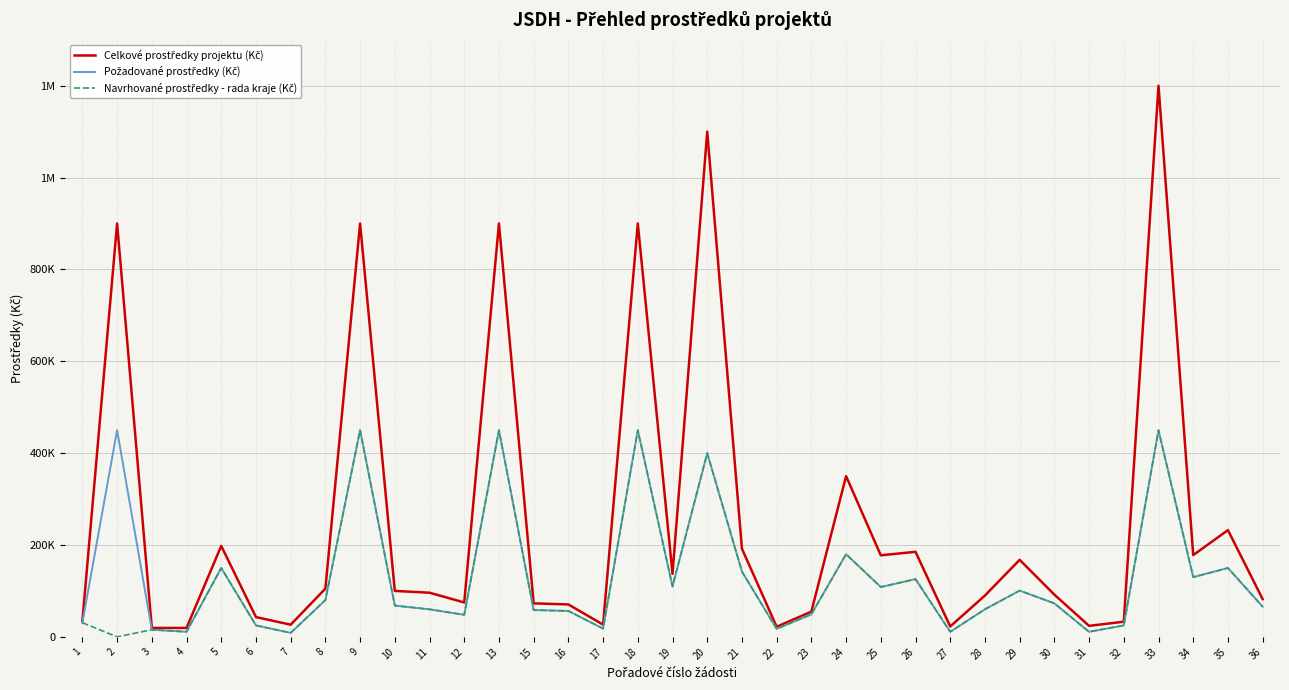

Is this an area chart (filled region under the line)?

No